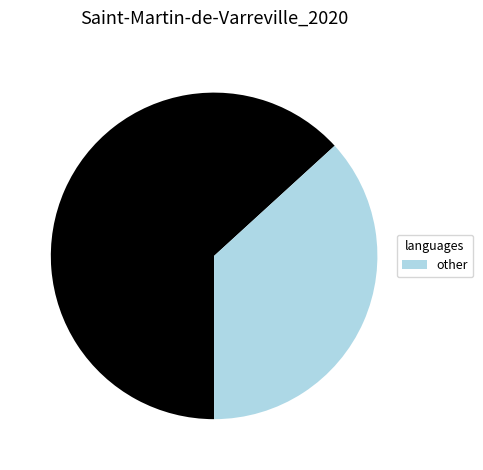

Does any single category account for the majority?

Yes